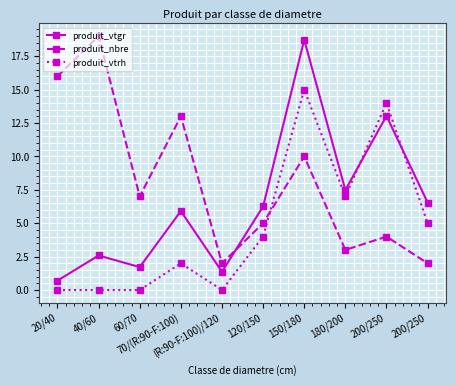

How many categories are shown in the chart?

10